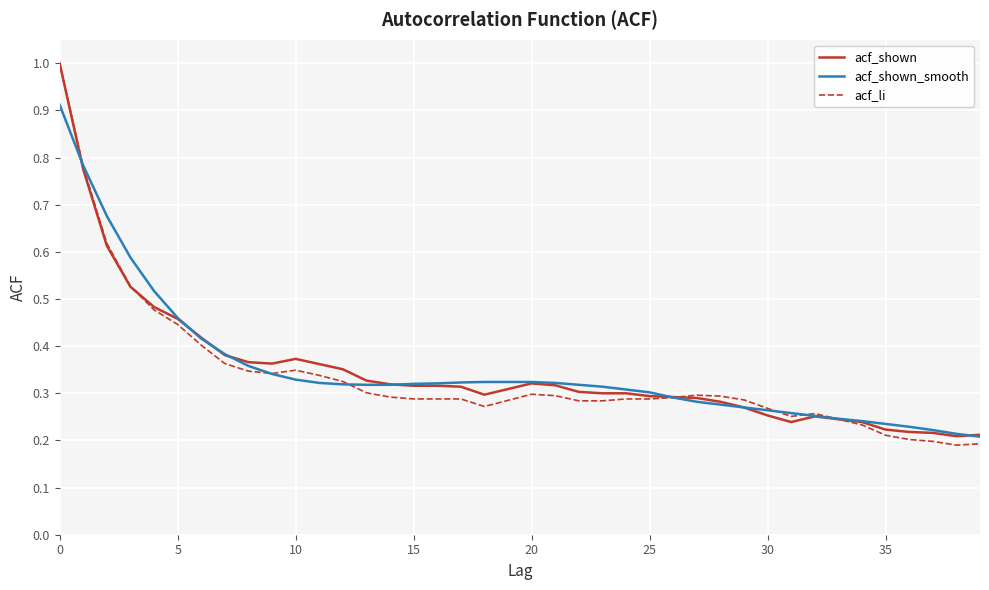

What is the greatest value displayed?

1.0